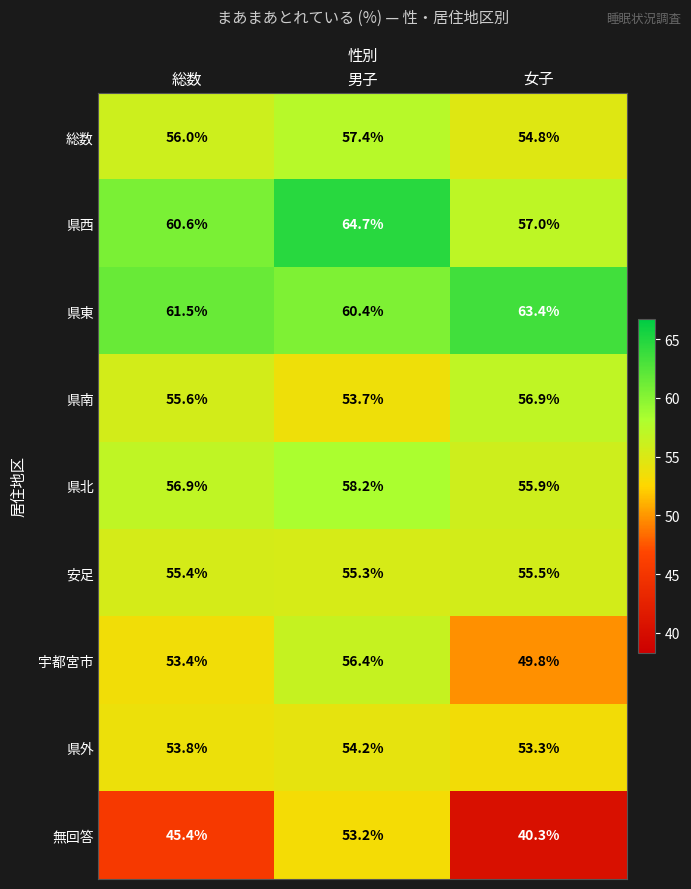

Rank the series by their maximum value, from highest to lowest.

県西, 県東, 県北, 総数, 県南, 宇都宮市, 安足, 県外, 無回答